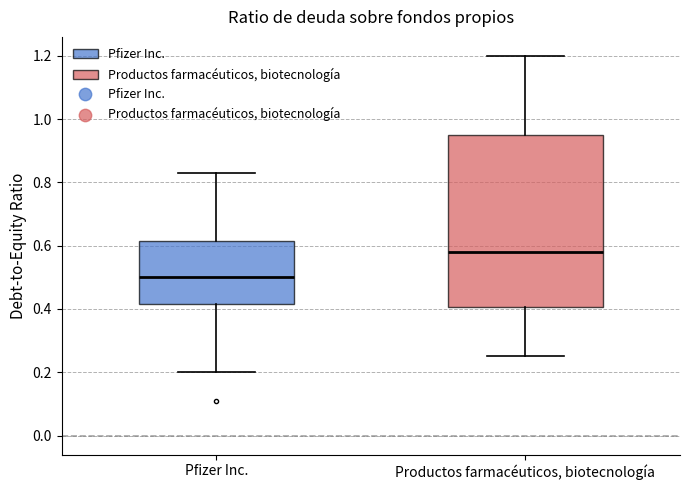

Which box is the tallest, from its lower edge to its upper edge?

Productos farmacéuticos, biotecnología